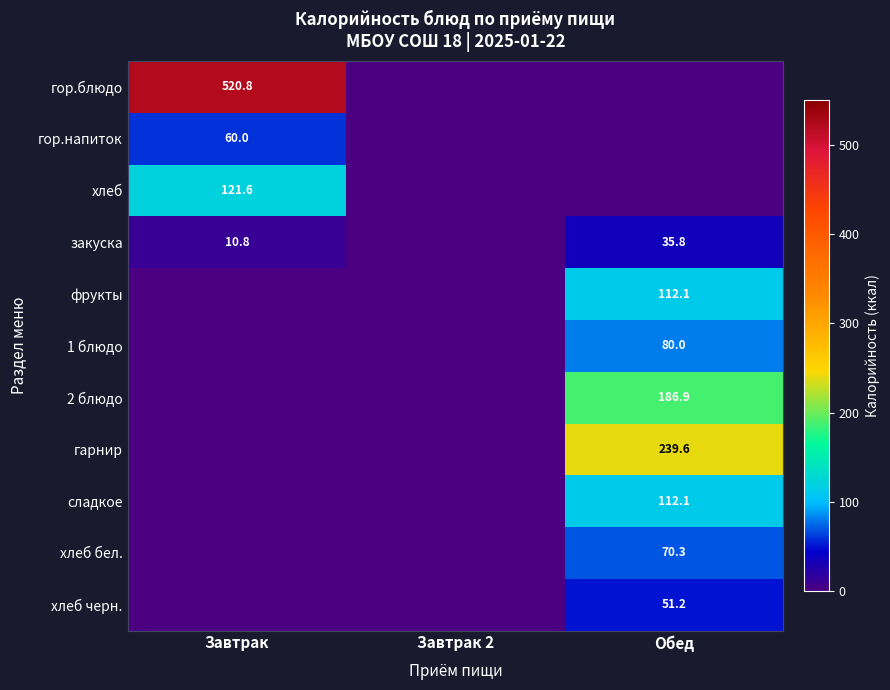

What is the difference between the highest and lowest values at Завтрак?

520.8